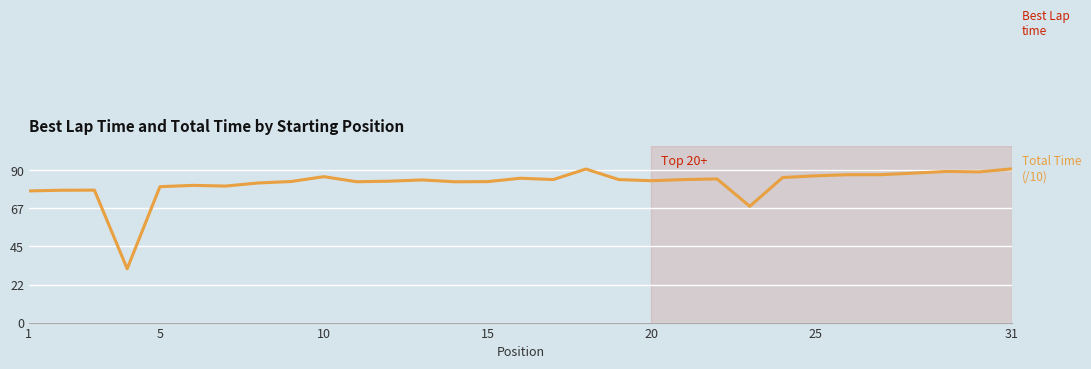

What is the approximate value of Total Time (/10) at 20?

83.8